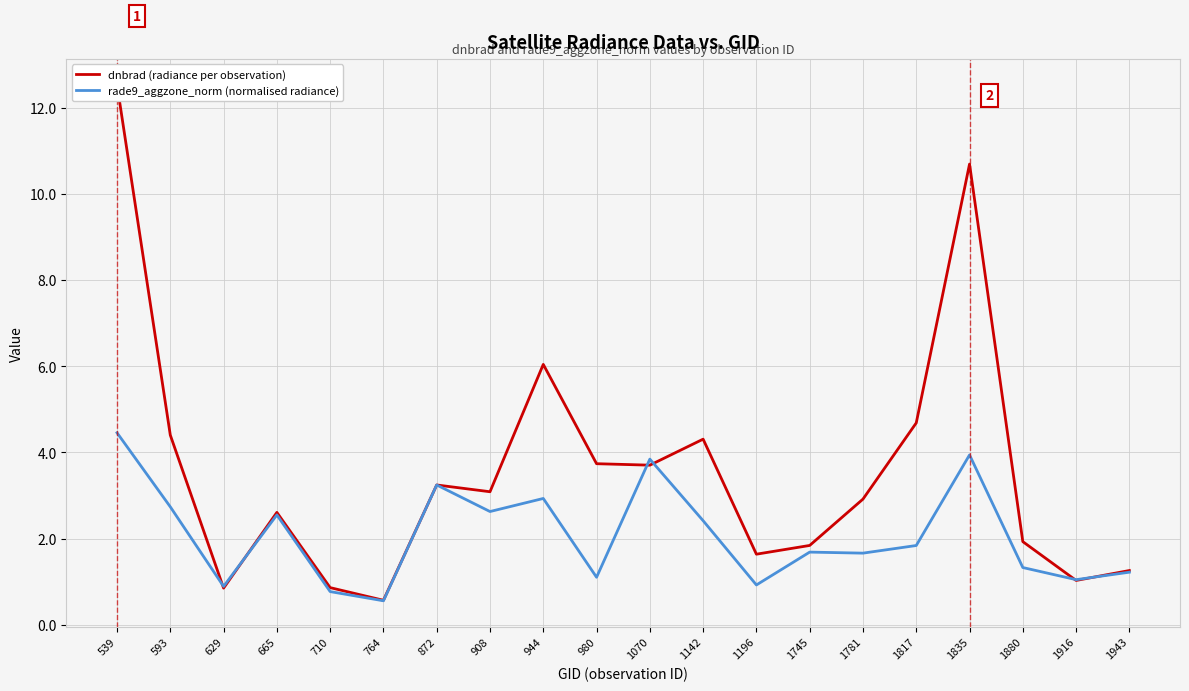

How many data points in dnbrad (radiance per observation) are less than 3?

10